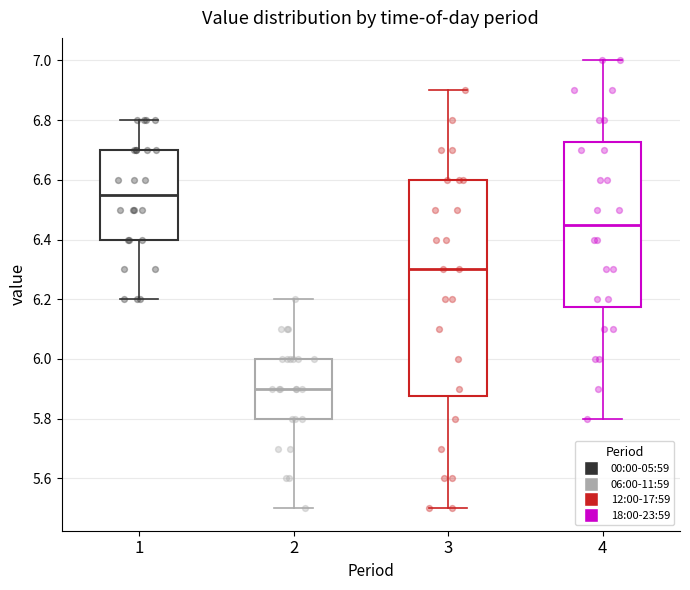

Which box's median line is the highest?

1